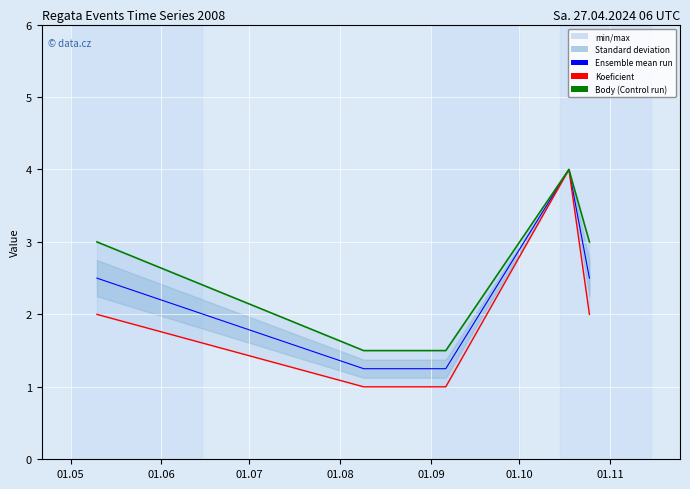

What is the average value of the Ensemble mean run series?

2.3